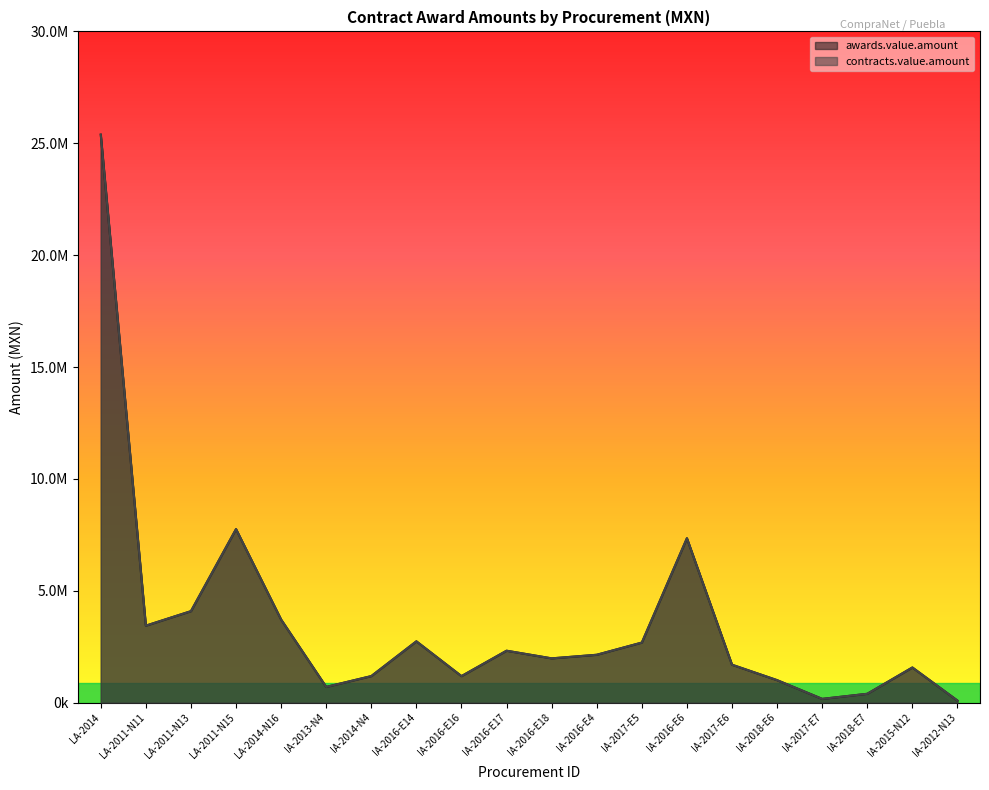

What is the average value of the awards.value.amount series?

3583216.4